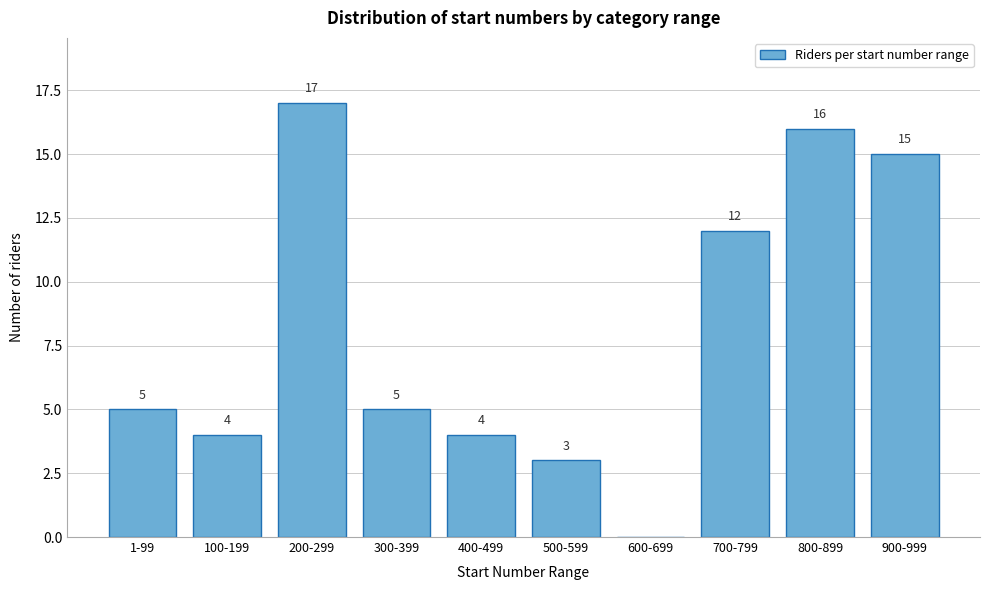

Reading right to left, transcribe all the data shown in this chart.

900-999=15	800-899=16	700-799=12	600-699=0	500-599=3	400-499=4	300-399=5	200-299=17	100-199=4	1-99=5